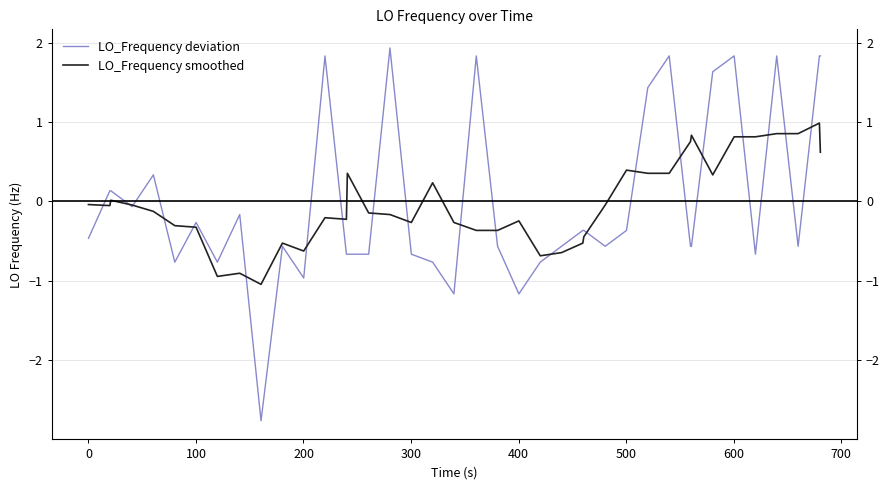

What is the difference between the second highest and second lowest values in the LO_Frequency smoothed series?

1.8